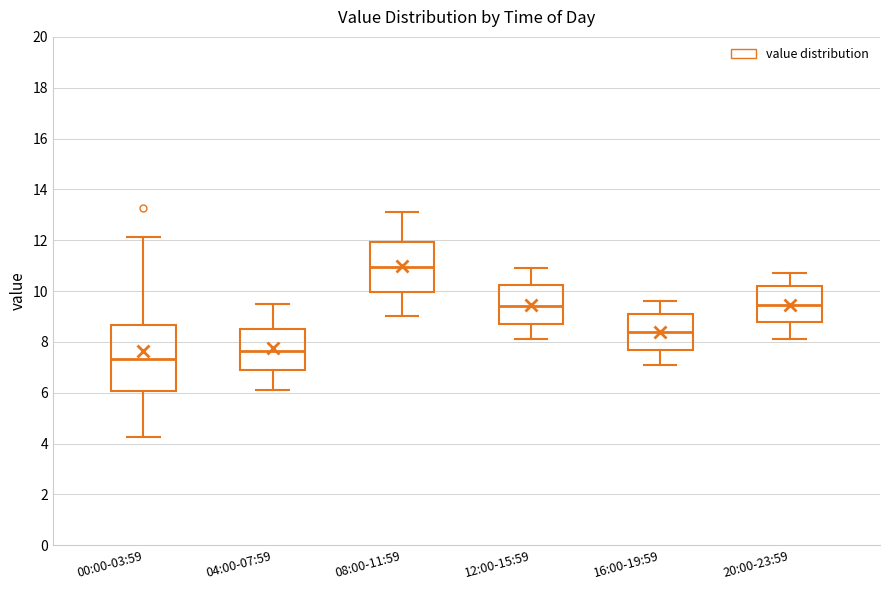

Comparing the boxes themselves (not the whiskers), which one is the tallest?

00:00-03:59